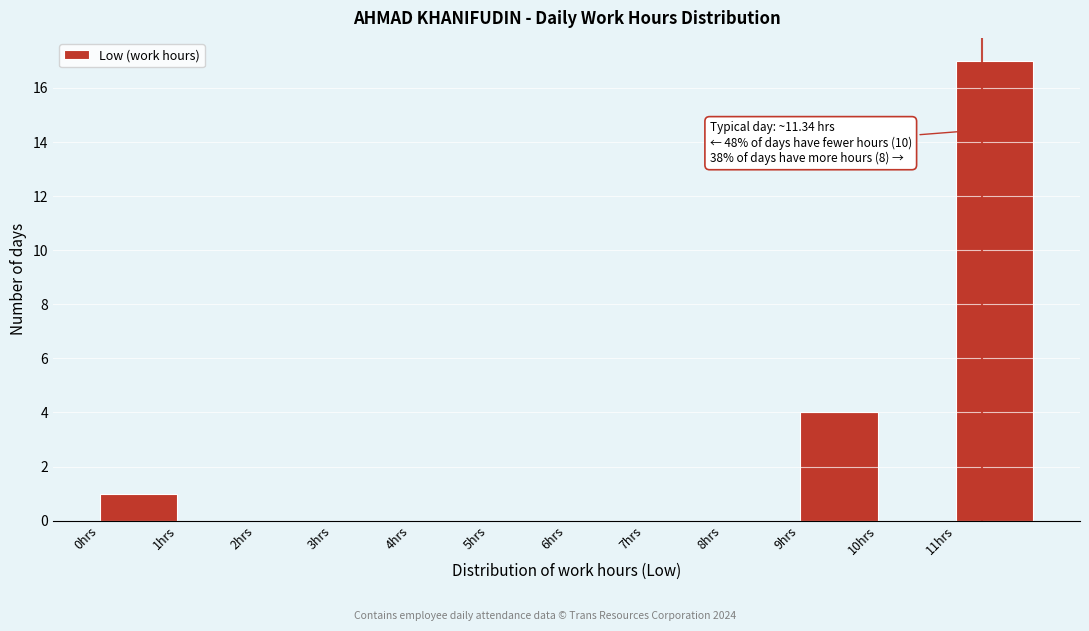

Which range on the x-axis has the tallest bar?

11 to 12